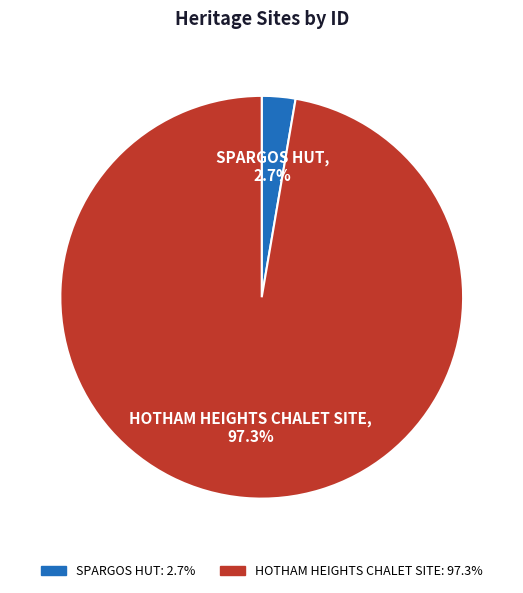

To the nearest percent, what percentage of the pie is SPARGOS HUT?

3%